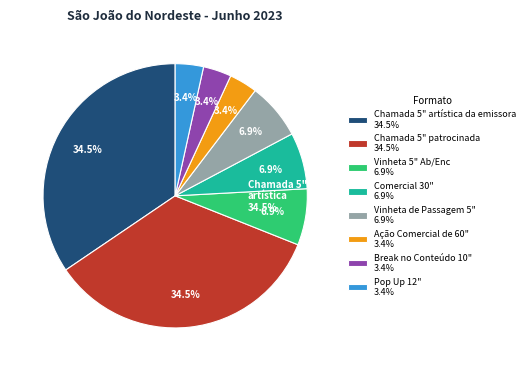

Rank the categories by value from highest to lowest.

Chamada 5" artística da emissora, Chamada 5" patrocinada, Vinheta 5" Ab/Enc, Comercial 30", Vinheta de Passagem 5", Ação Comercial de 60", Break no Conteúdo 10", Pop Up 12"